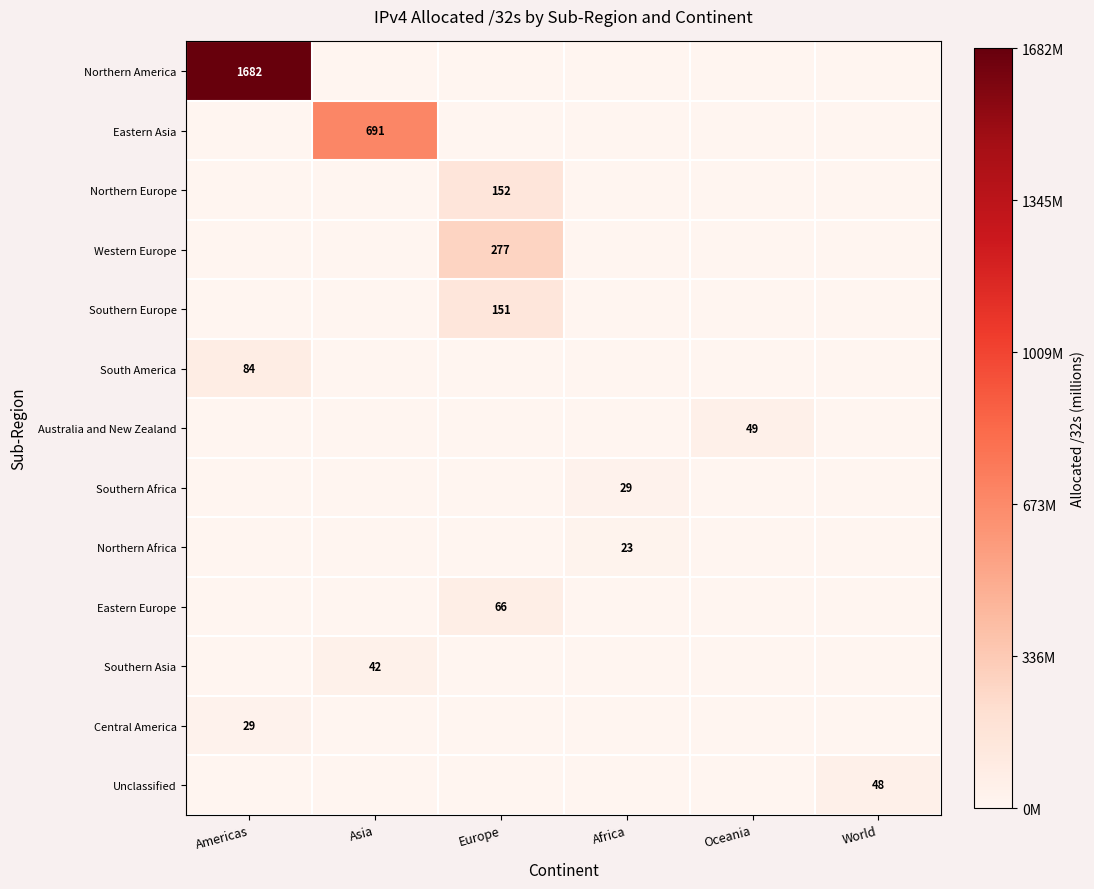

Rank the series by their maximum value, from highest to lowest.

Northern America, Eastern Asia, Western Europe, Northern Europe, Southern Europe, South America, Eastern Europe, Australia and New Zealand, Unclassified, Southern Asia, Central America, Southern Africa, Northern Africa